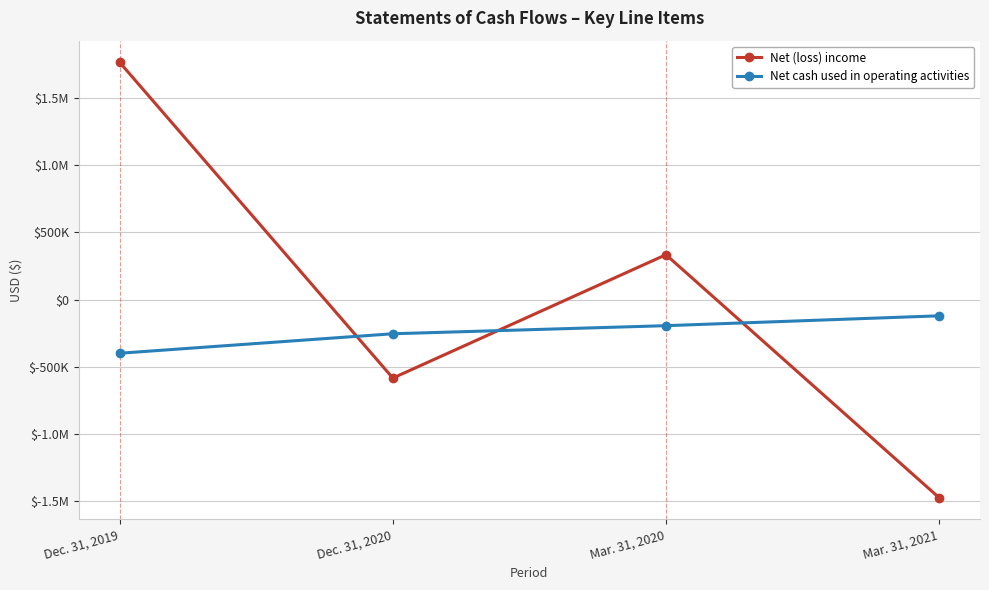

Is this an area chart (filled region under the line)?

No